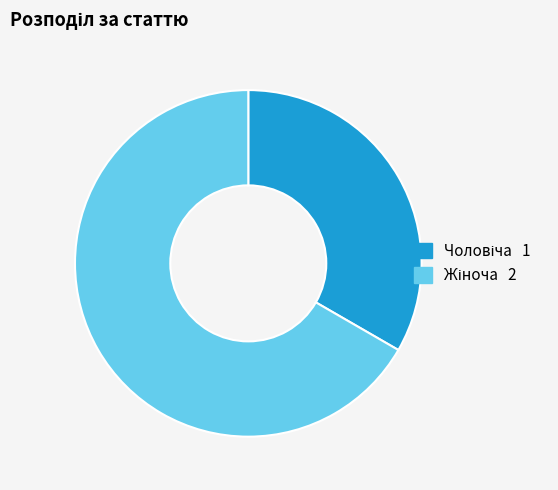

Is there a majority slice in this chart?

Yes